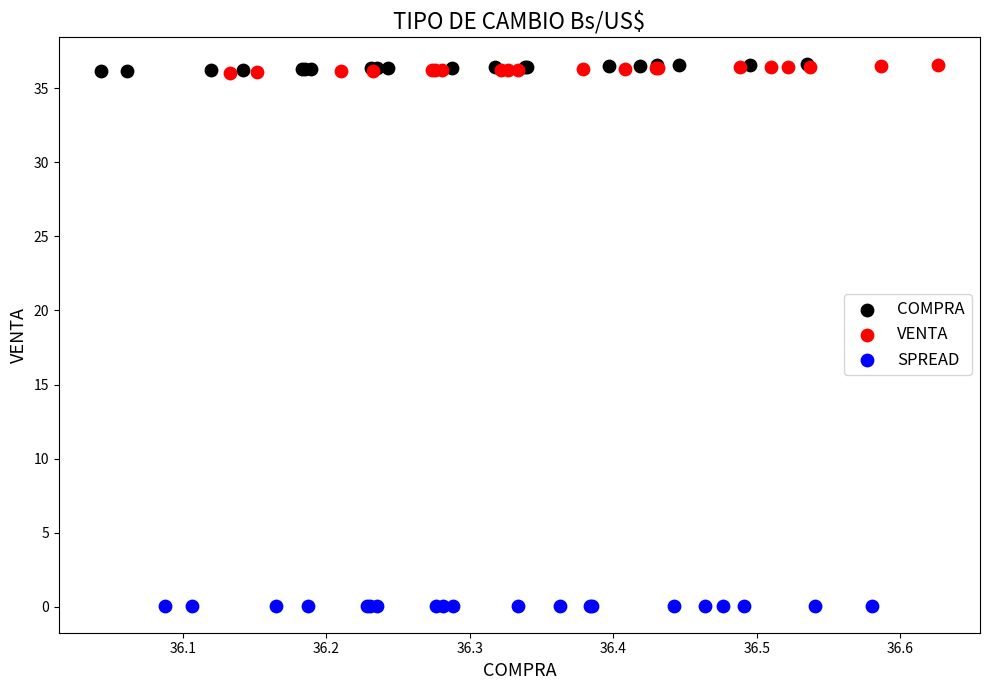

Which series has the largest Y range (max minus min)?

COMPRA